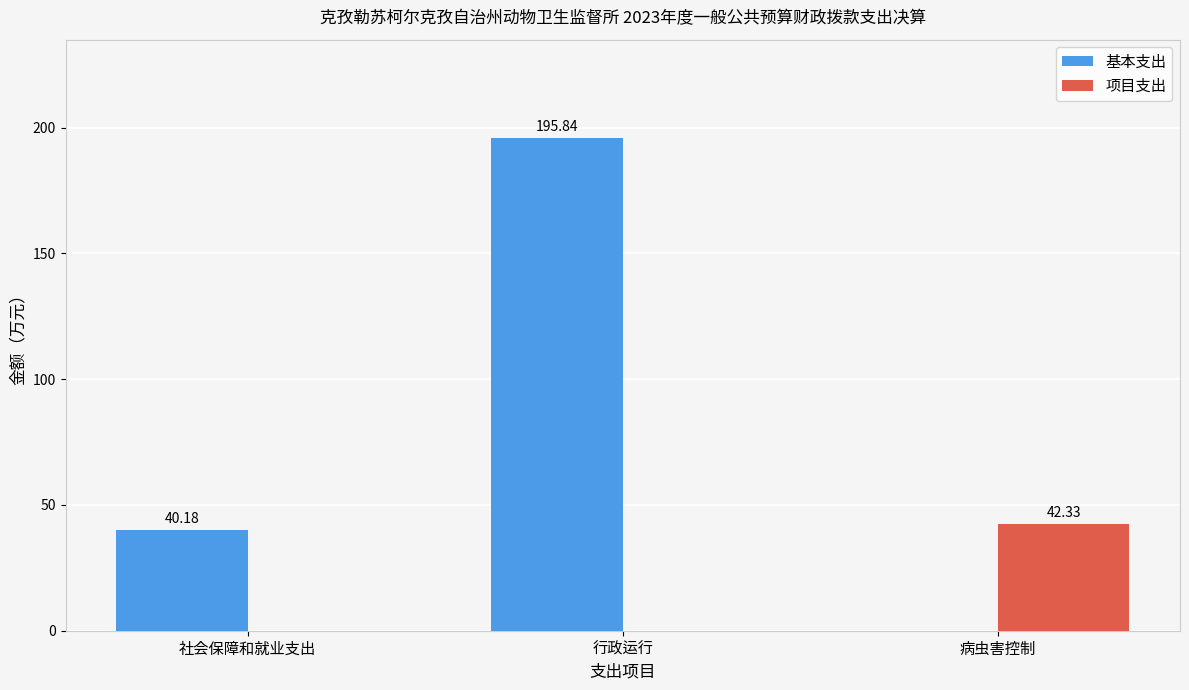

The value of 项目支出 at 病虫害控制 is 70.9. True or false?

False